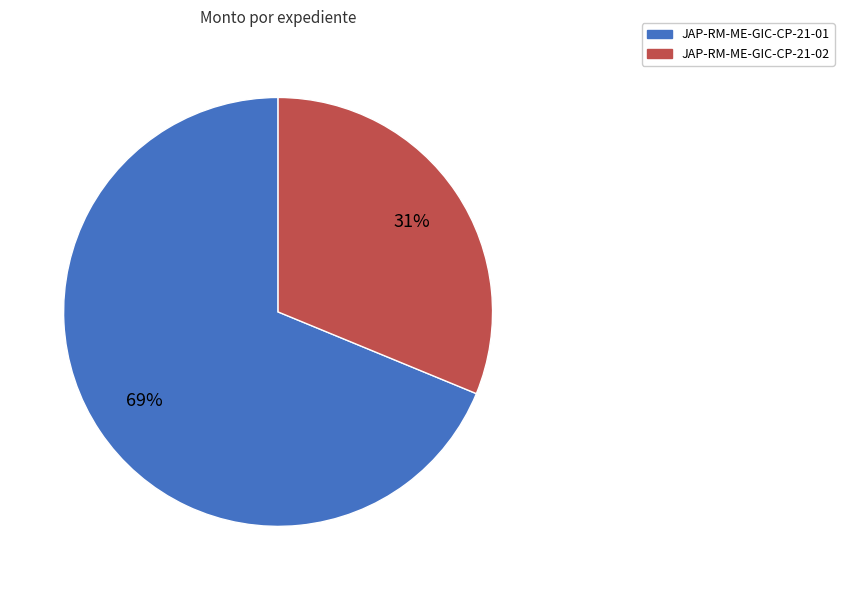

The JAP-RM-ME-GIC-CP-21-02 slice represents 20% of the pie. True or false?

False